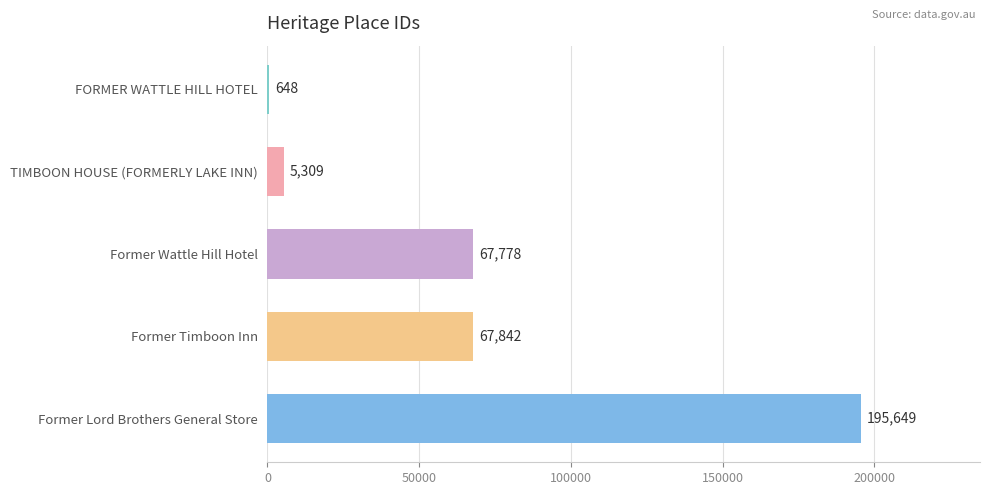

What is the approximate value at FORMER WATTLE HILL HOTEL, to the nearest 10?

650